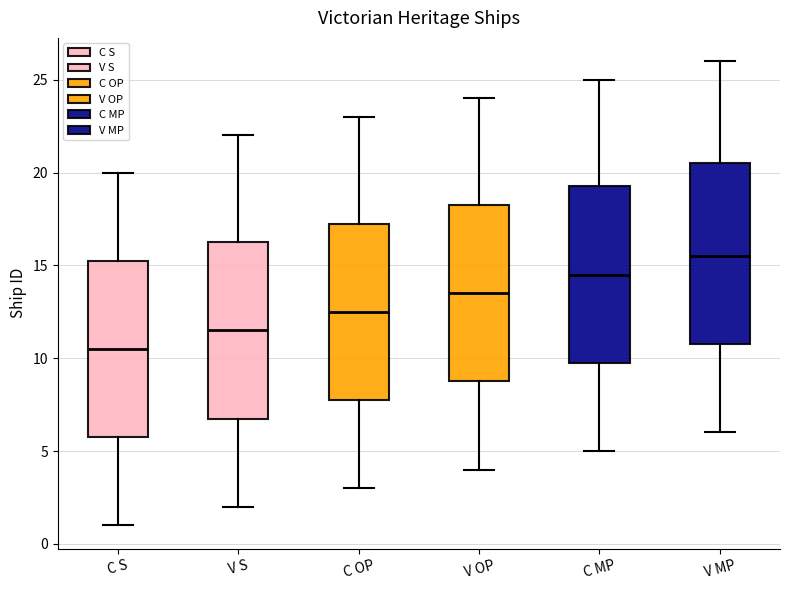

Reading left to right, transcribe this box plot: for each box, give where its median line is, the range the box spans, and where its two whiskers end, as read against the y-axis. The values are not printed on the chart, so give them approximately, as read against the axis.

C S: median 10.5, box 6.0 to 15.5, whiskers 1.0 to 20.0
V S: median 11.5, box 7.0 to 16.5, whiskers 2.0 to 22.0
C OP: median 12.5, box 8.0 to 17.5, whiskers 3.0 to 23.0
V OP: median 13.5, box 9.0 to 18.5, whiskers 4.0 to 24.0
C MP: median 14.5, box 10.0 to 19.5, whiskers 5.0 to 25.0
V MP: median 15.5, box 11.0 to 20.5, whiskers 6.0 to 26.0